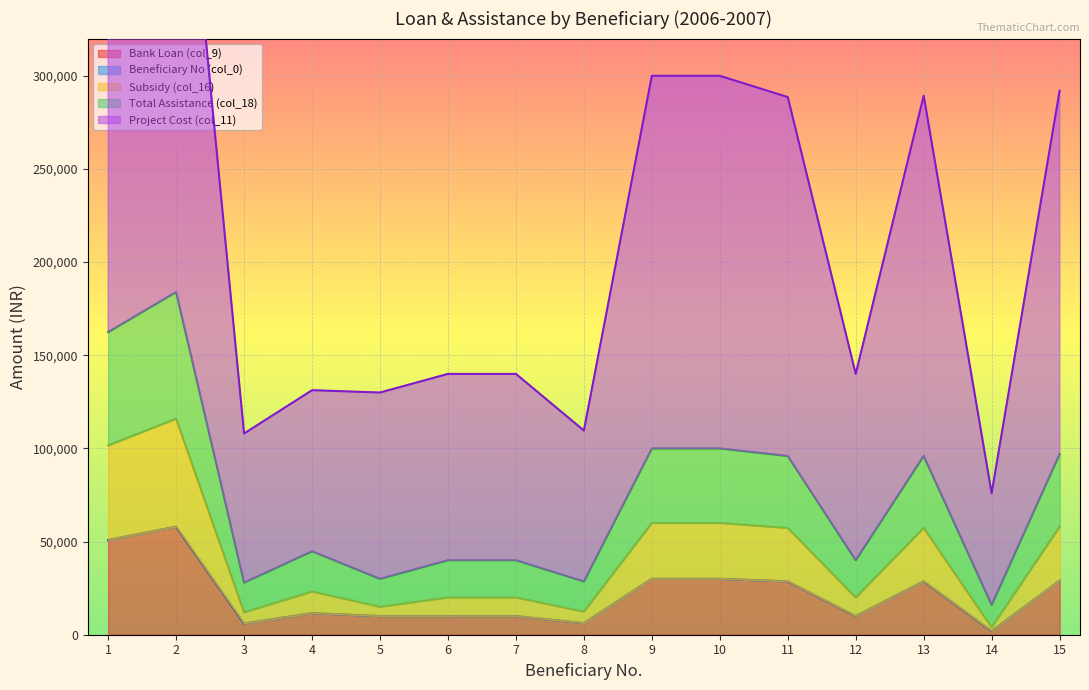

How many values in the Total Assistance (col_18) series are below 23204?

7